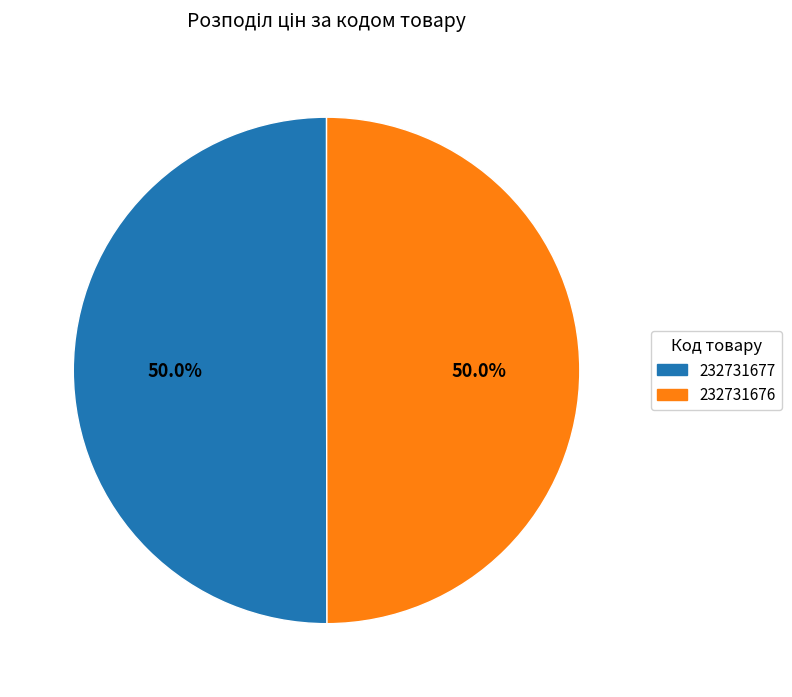

What is the ratio of the value at 232731677 to the value at 232731676?

1.0